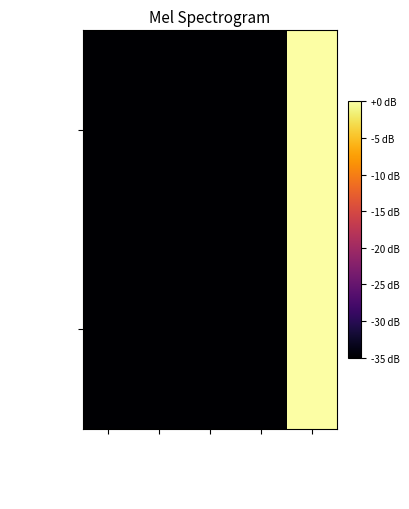

Which series has the widest spread of values?

5ba6f719cf…